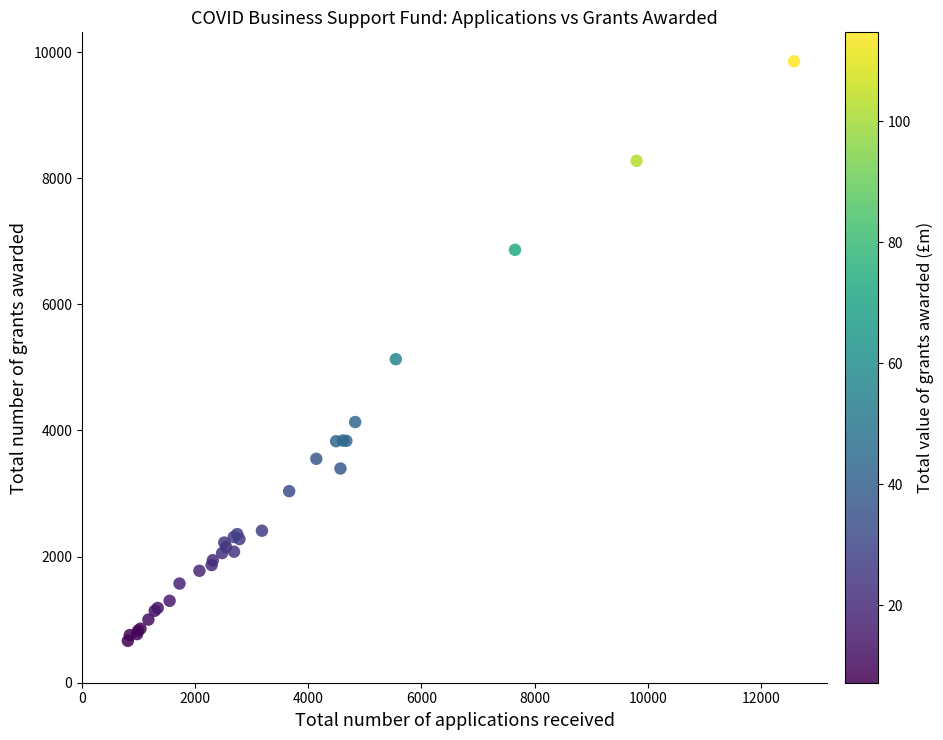

What Y value in the scatter plot is closest to 5260?

5131